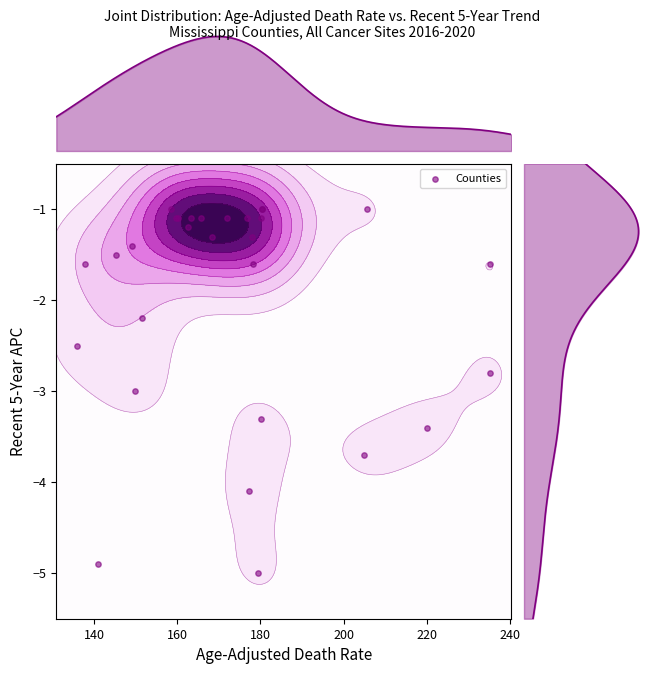

What is the difference between the maximum and second lowest values?

3.9